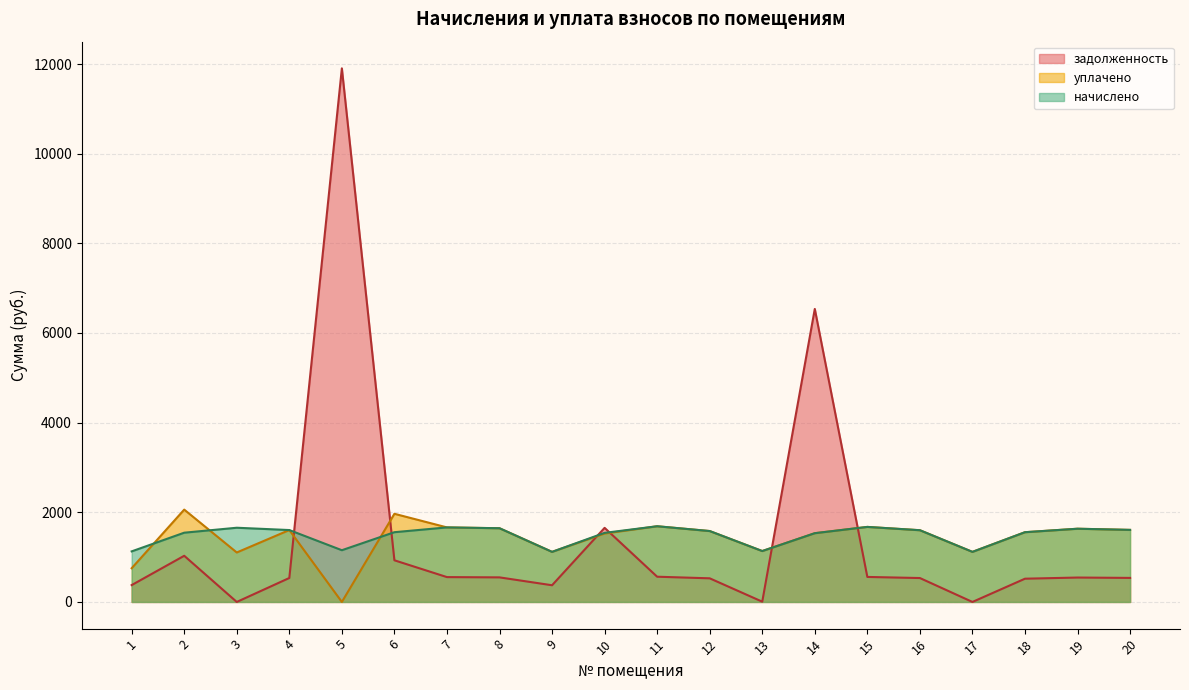

What is the sum of all начислено values?

29735.7